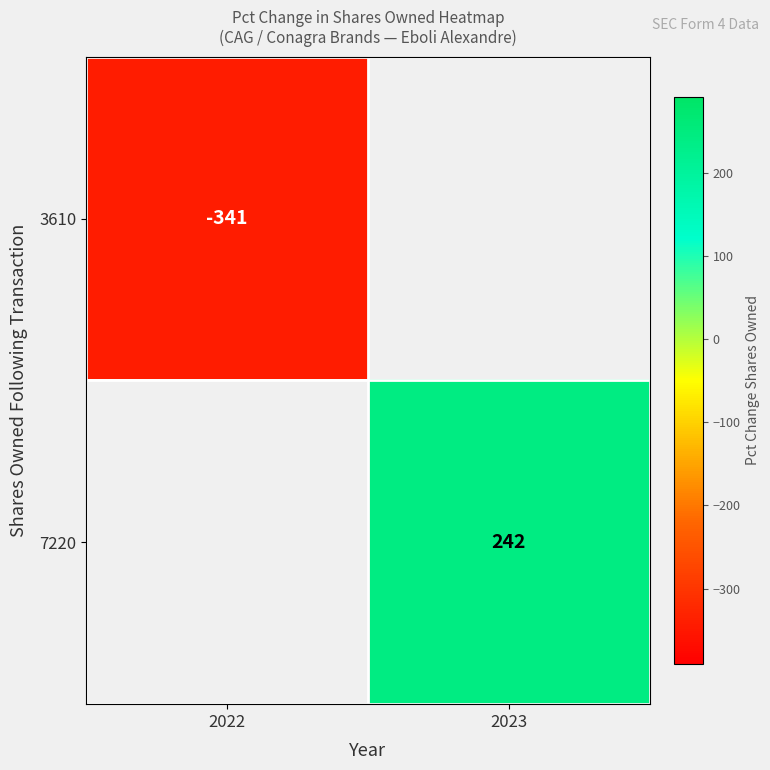

True or false: 7220 has a value of 242 at 2023.

True